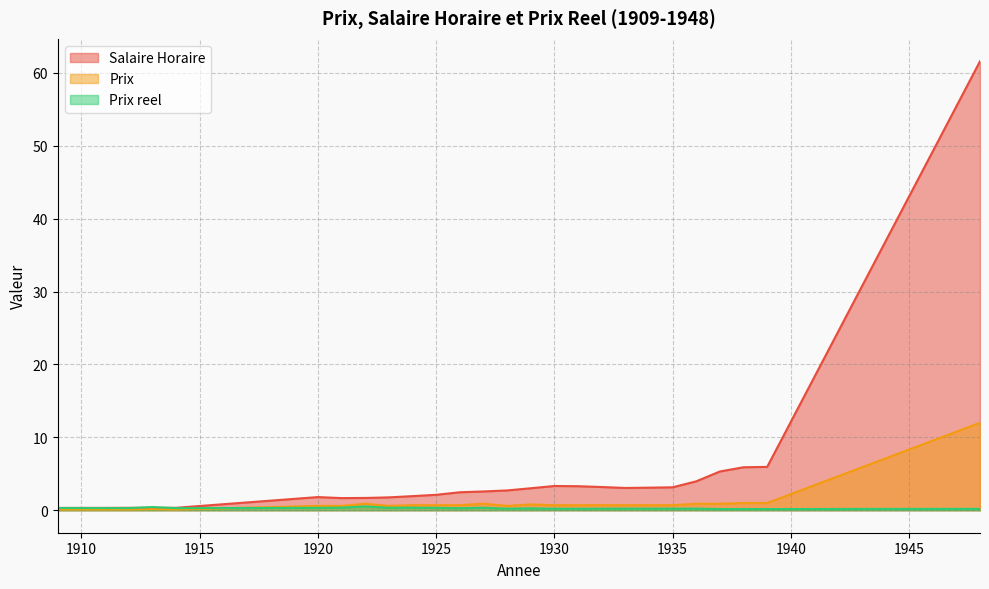

What is the sum of all Prix reel values?

7.6